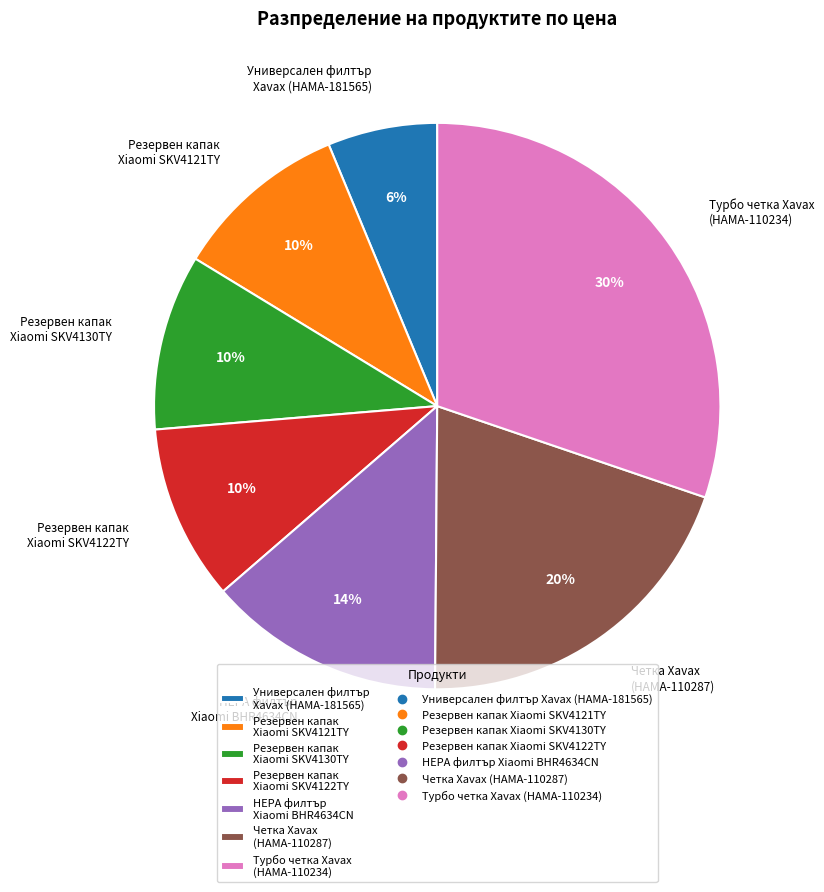

Count the number of slices in the pie.

7